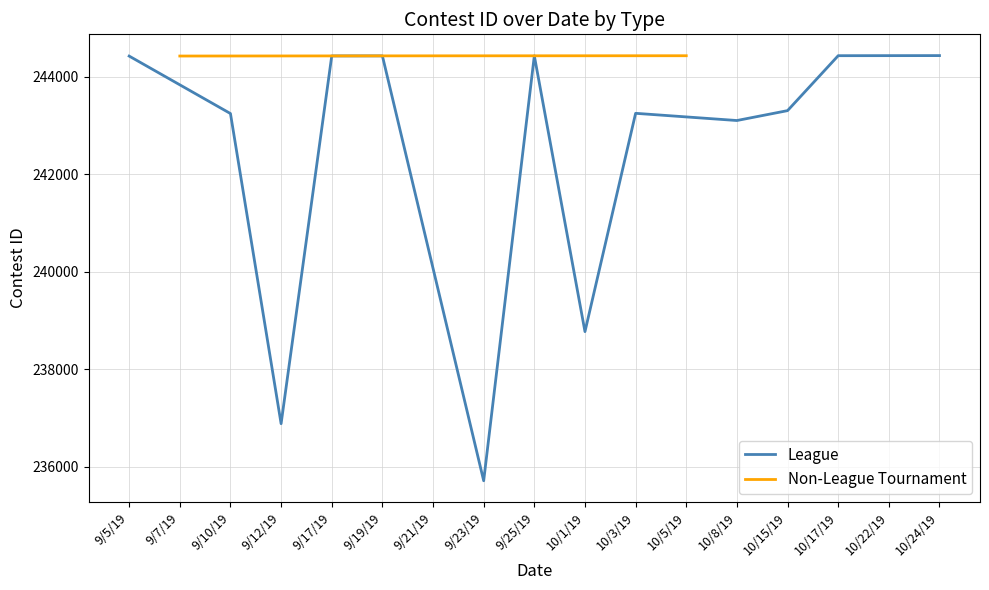

Where is the first local minimum?

9/12/19